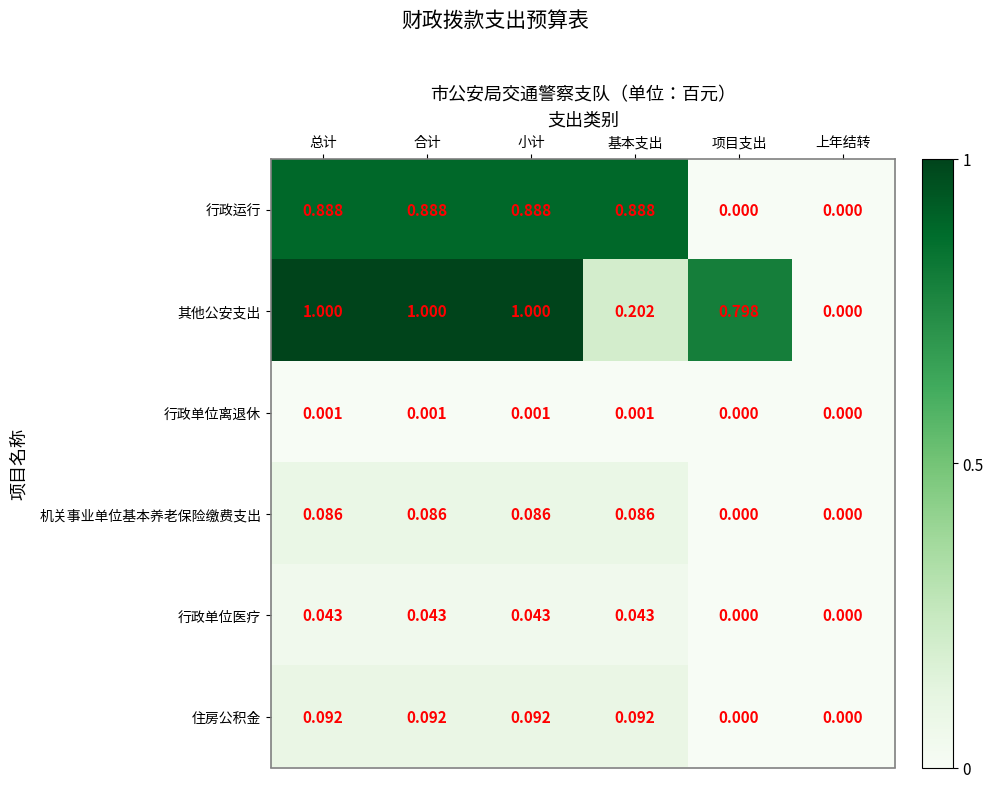

Between 小计 and 上年结转, which series saw the biggest shift?

其他公安支出